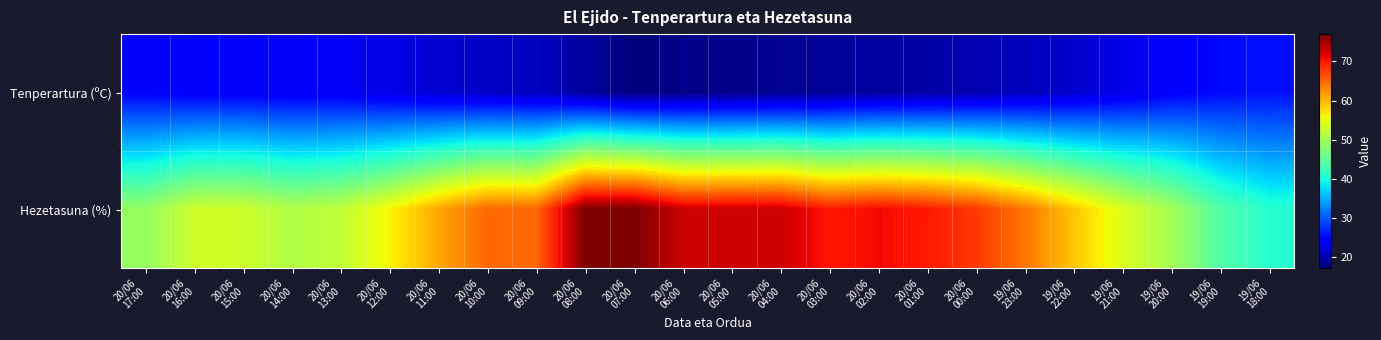

Rank the series by their average value, from highest to lowest.

Hezetasuna (%), Tenperartura (ºC)